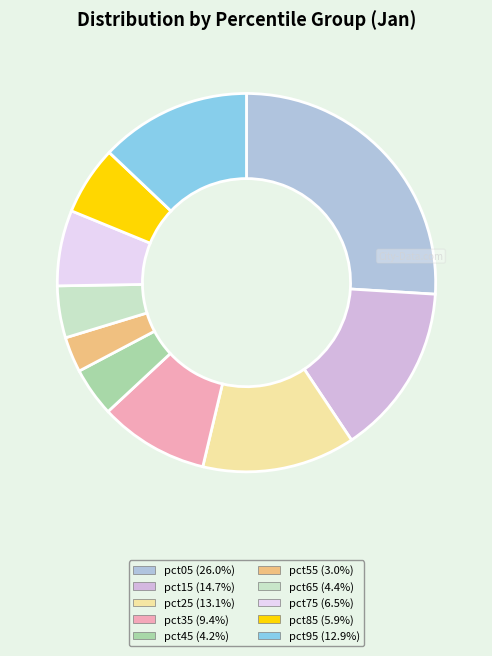

What is the change in value from pct15 to pct75?

-0.1